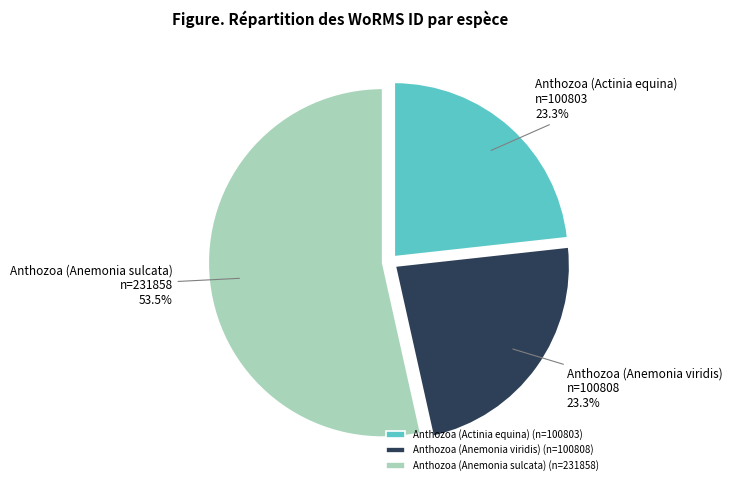

Is Anthozoa (Anemonia viridis) the majority of the pie?

No